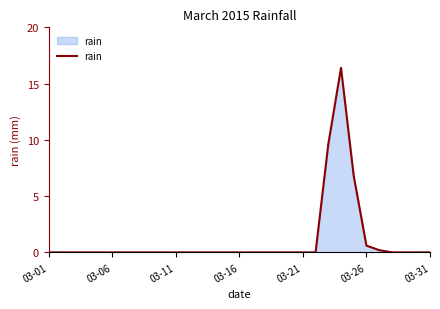

What is the maximum value shown in the chart?

16.4